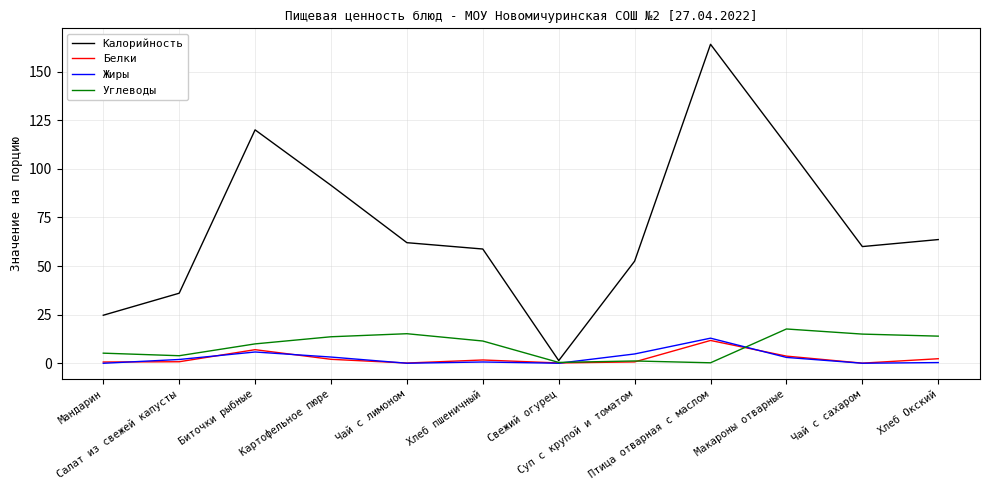

Which category has the lowest value in the Калорийность series?

Свежий огурец